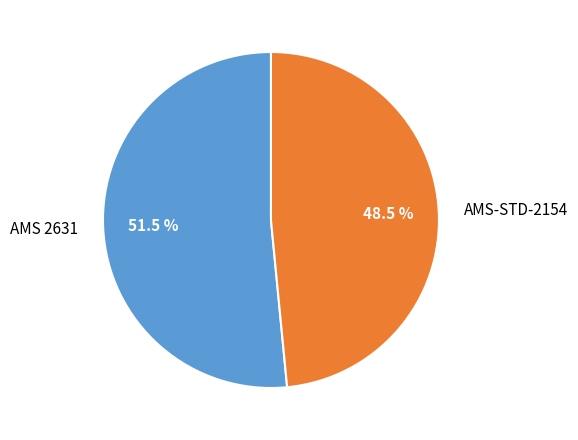

What is the largest slice in the pie chart?

AMS 2631